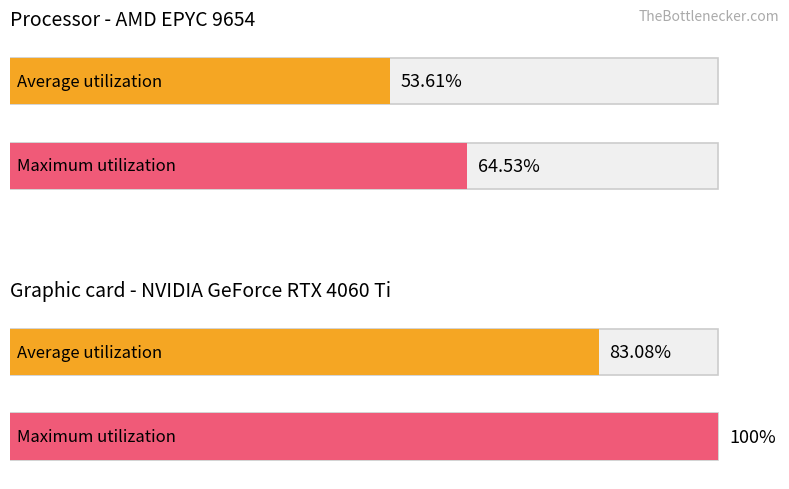

Is the value of Maximum utilization at ヘッダ部 greater than the value of Average utilization at ヘッダ部?

Yes